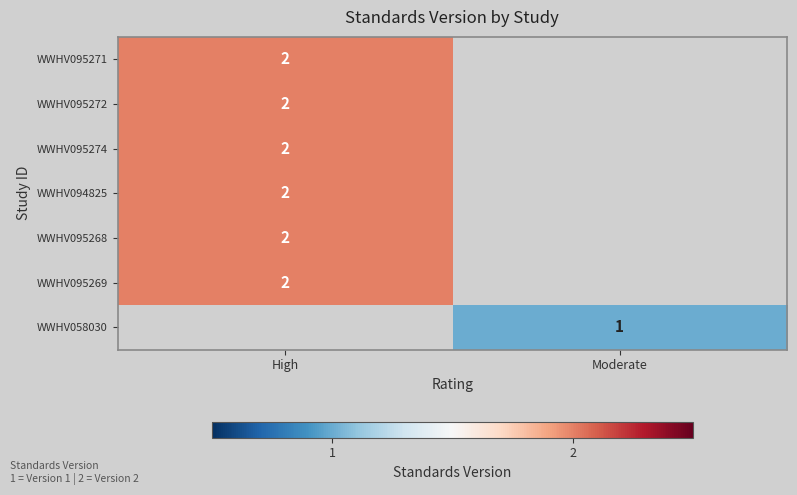

What is the maximum value shown in the chart?

2.0